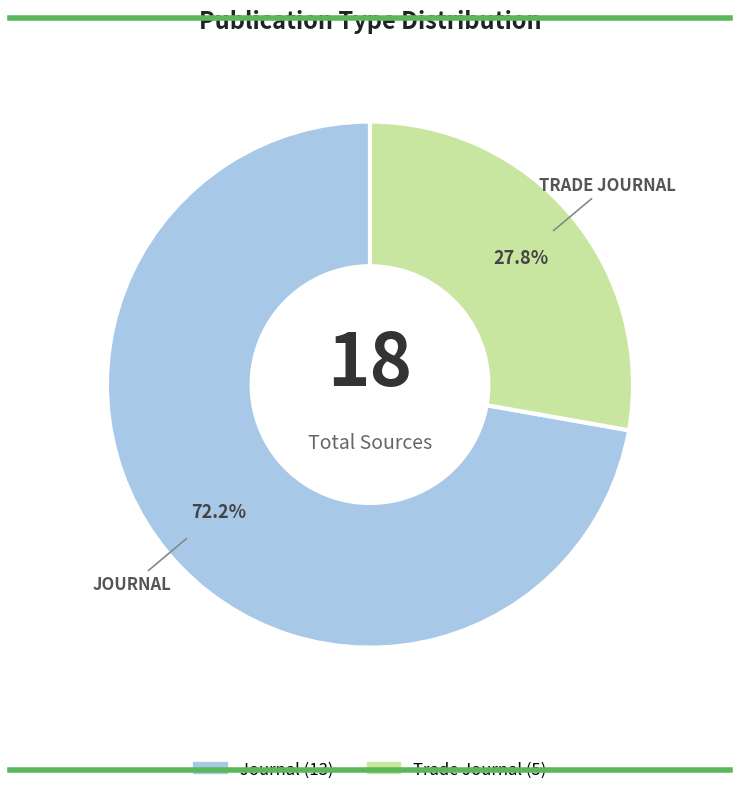

Is there a majority slice in this chart?

Yes